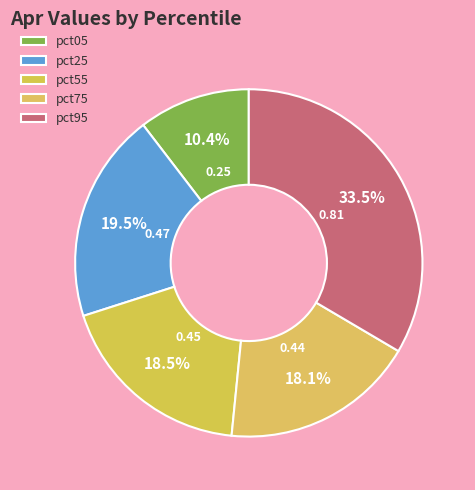

How many slices are in this pie chart?

5